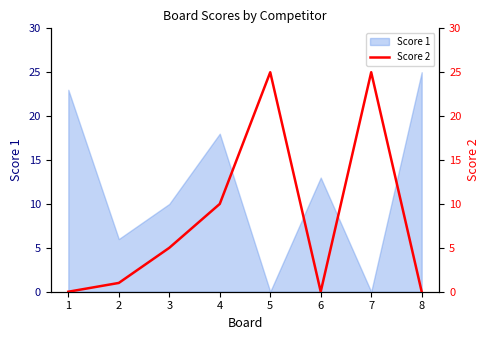

How many interior local peaks (higher than both neighbors) does the data have?

2